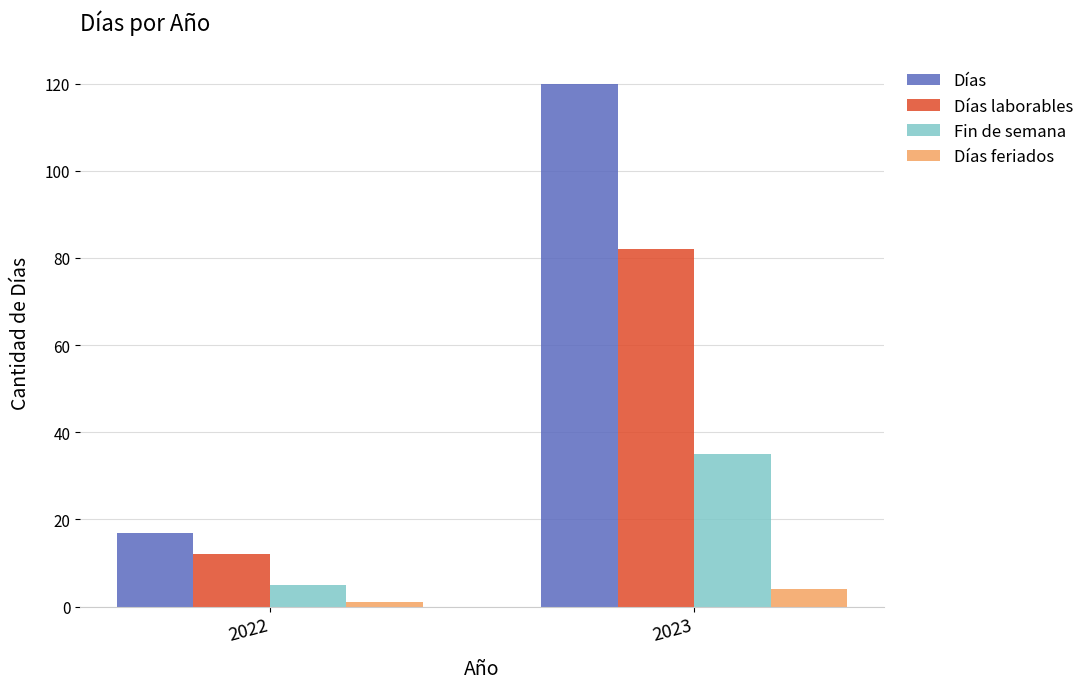

How many data points does each series have?

2